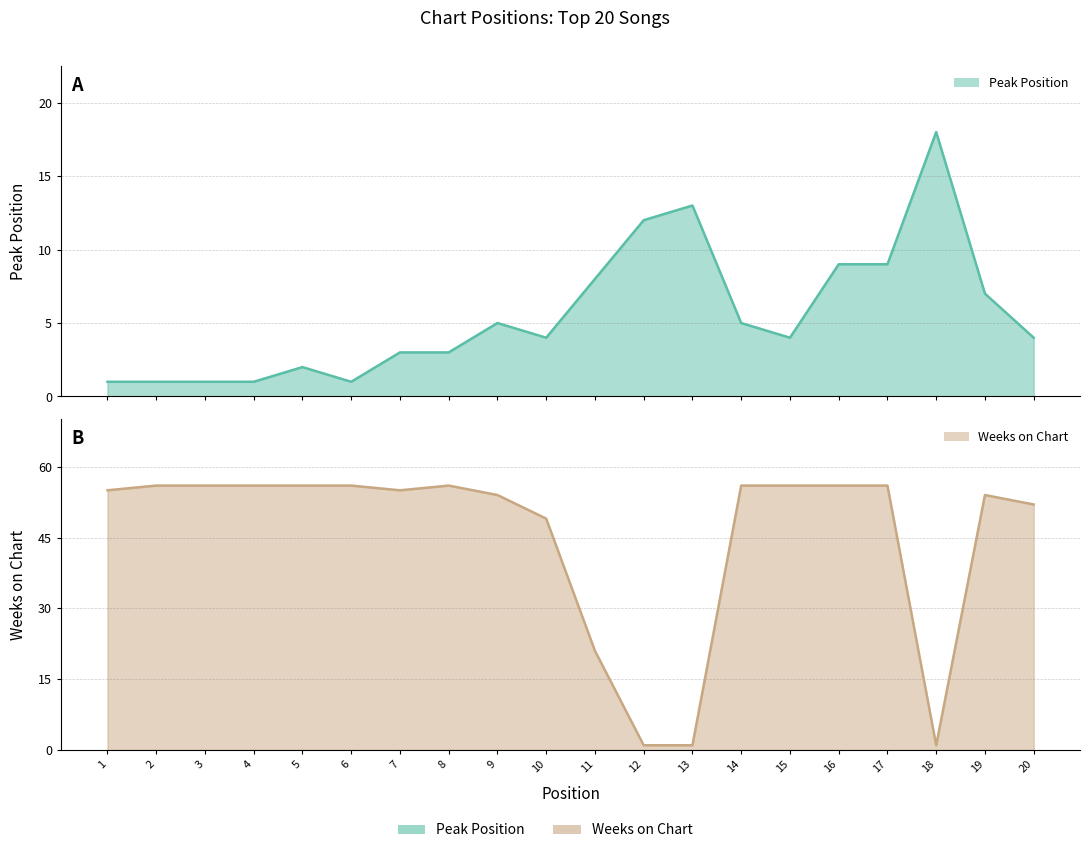

In Peak Position, how many points are lower than both neighbors (excluding endpoints)?

3